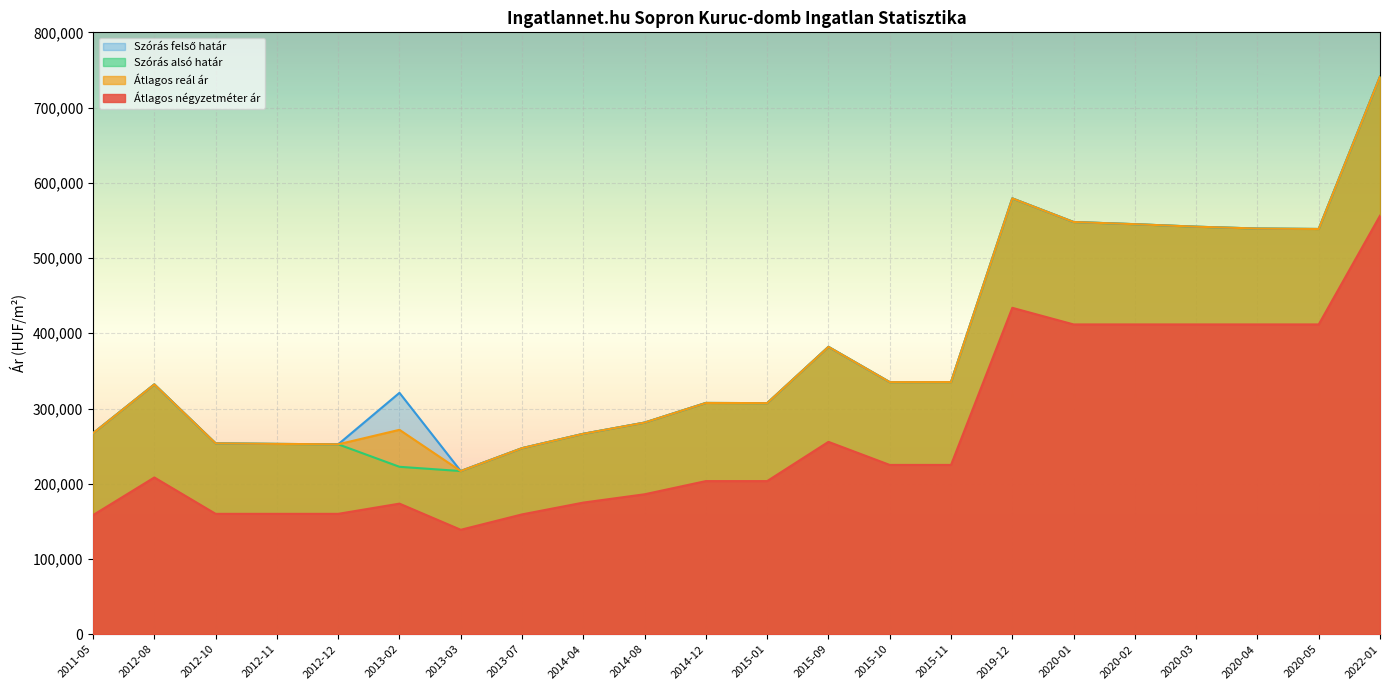

What is the sum of the Átlagos reál ár values at 2013-02 and 2020-03?

813366